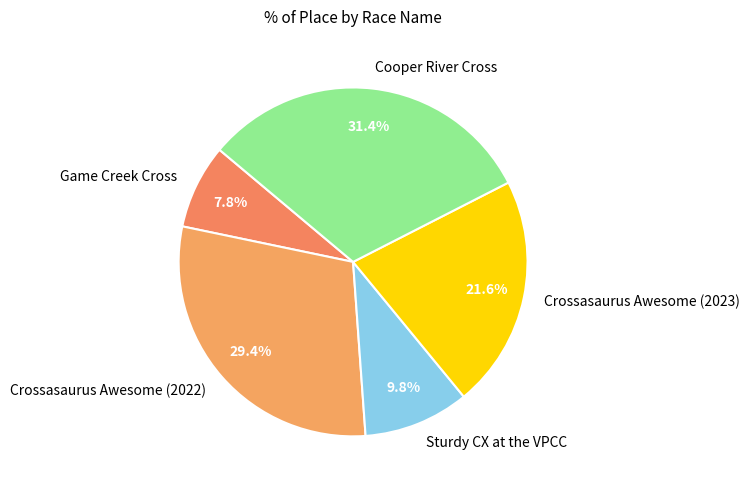

Is it true that Game Creek Cross is 14% of the pie?

False